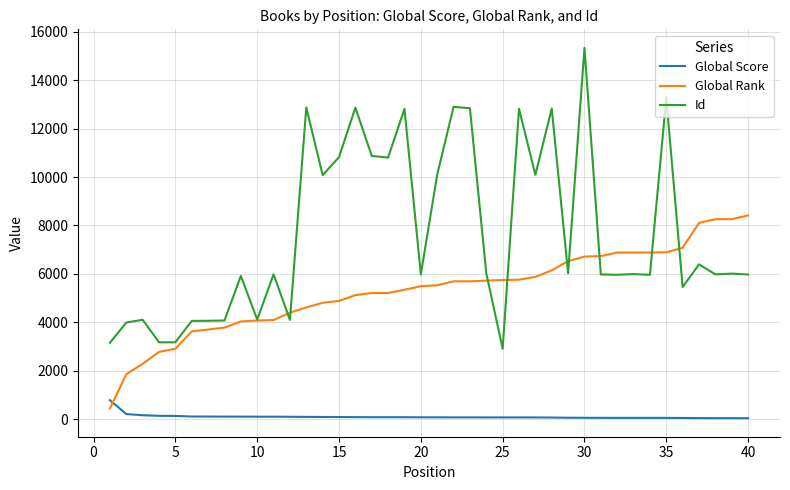

How many lines are shown in the chart?

3